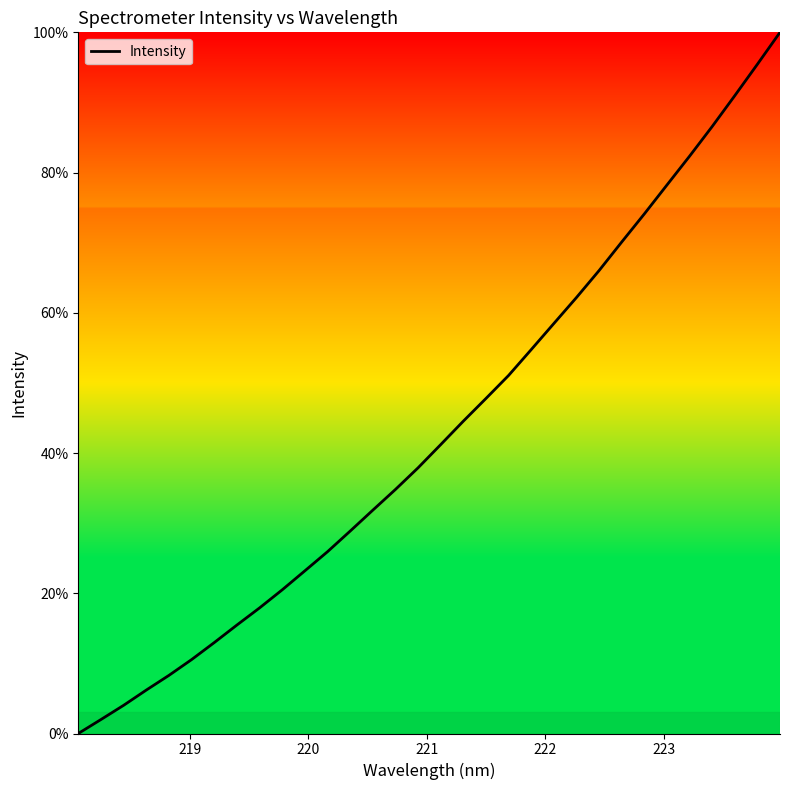

What is the maximum value shown in the chart?

100.0